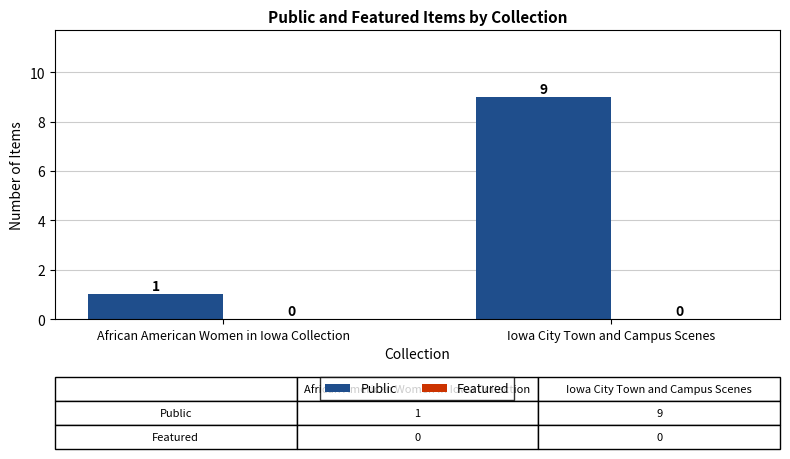

True or false: the data shows 9 at Iowa City Town and Campus Scenes.

True